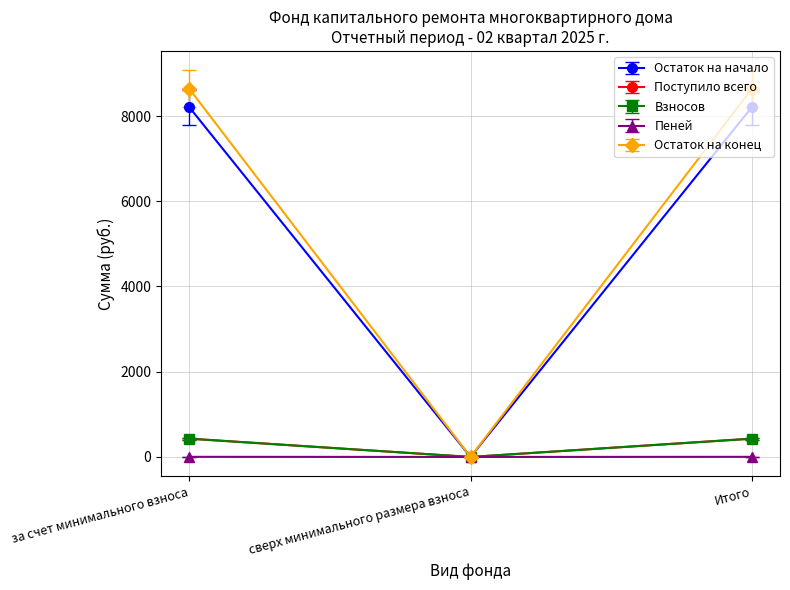

True or false: Остаток на конец has a value of 8641.5 at за счет минимального взноса.

True